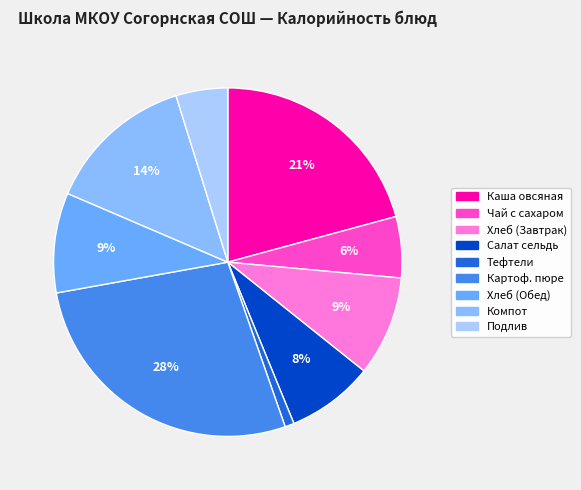

Does any single category account for the majority?

No